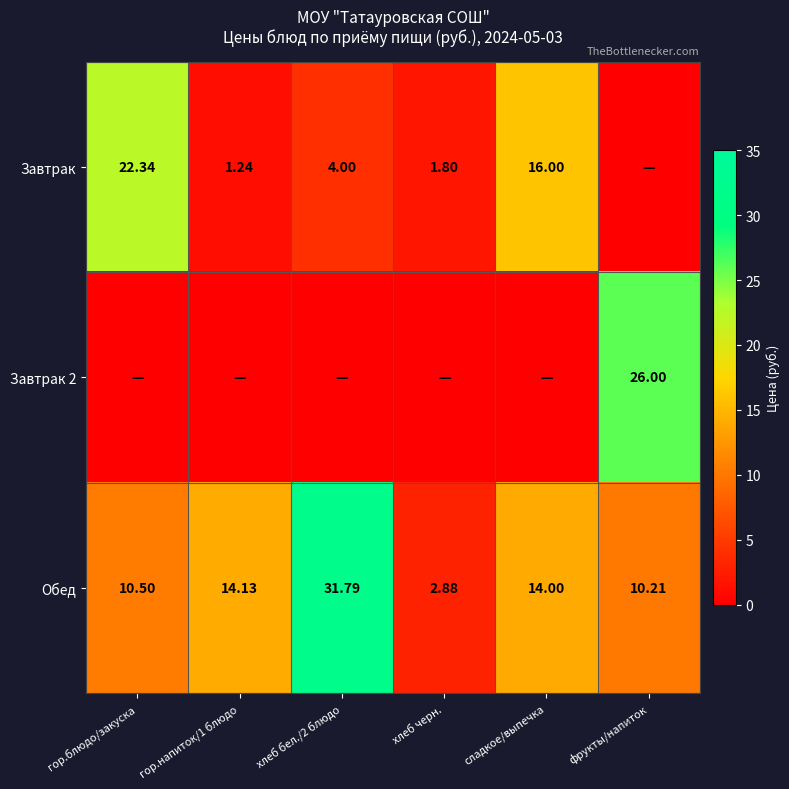

What is the spread (max minus min) of values at хлеб бел./2 блюдо?

31.8